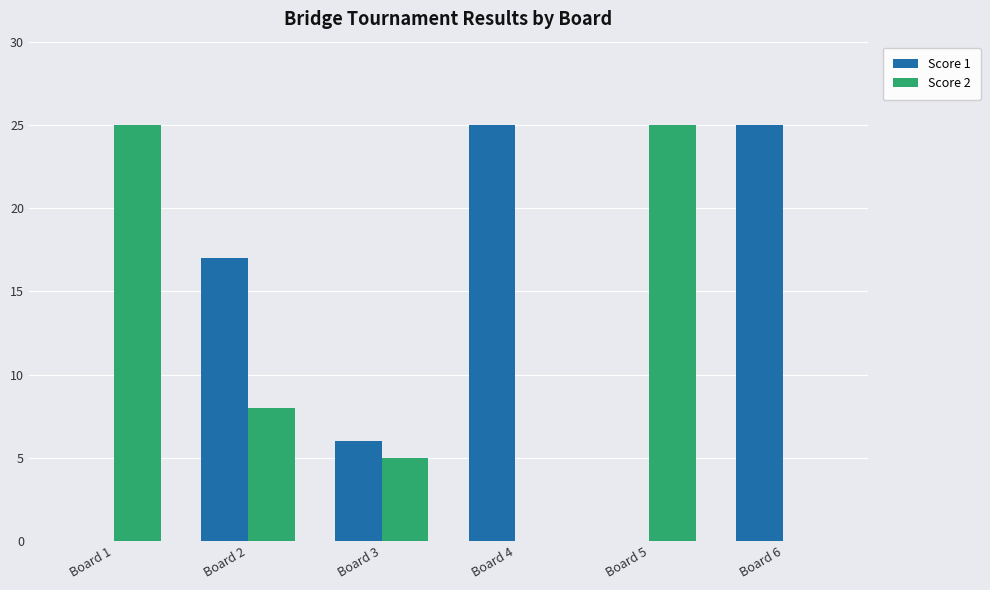

What is the sum of all Score 1 values?

73